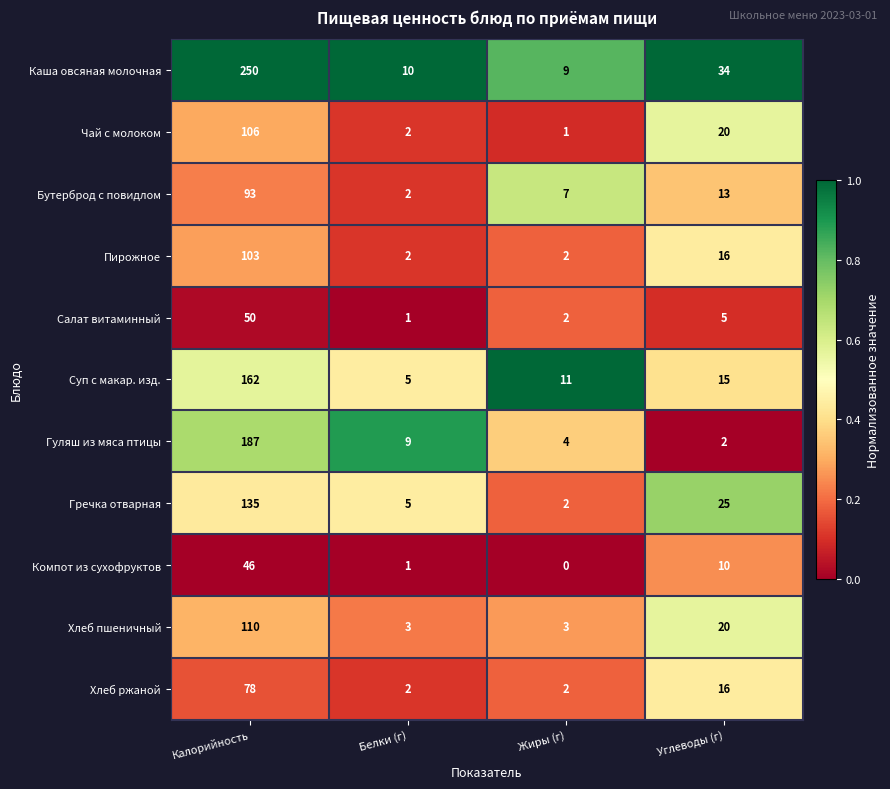

Which label corresponds to the largest value in the chart?

Калорийность